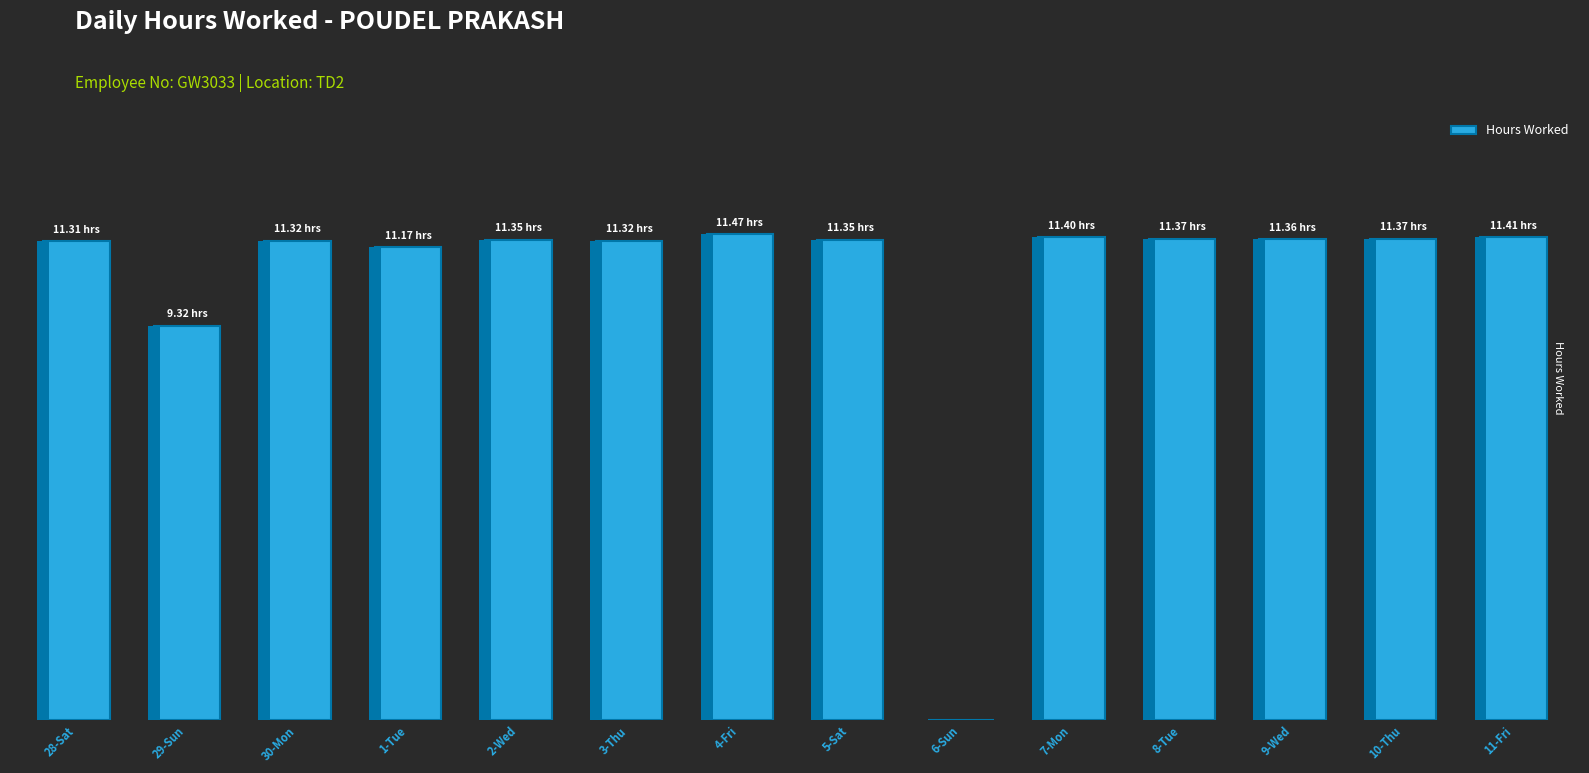

What is the average value?

10.4